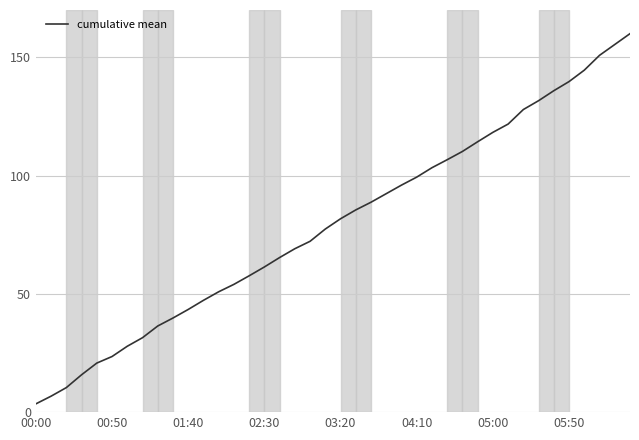

What is the maximum value shown in the chart?

160.0